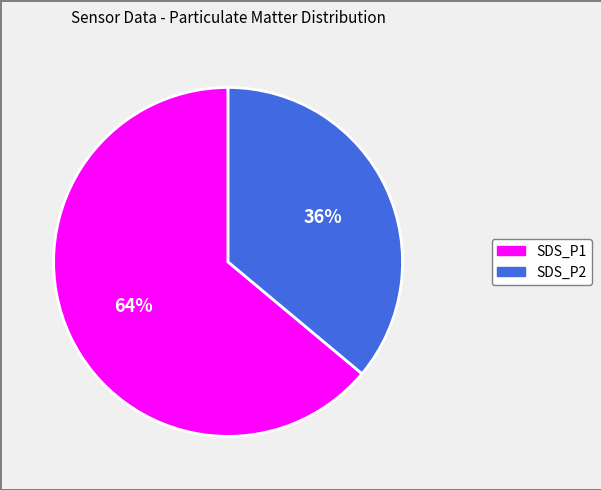

Between SDS_P2 and SDS_P1, which is larger?

SDS_P1